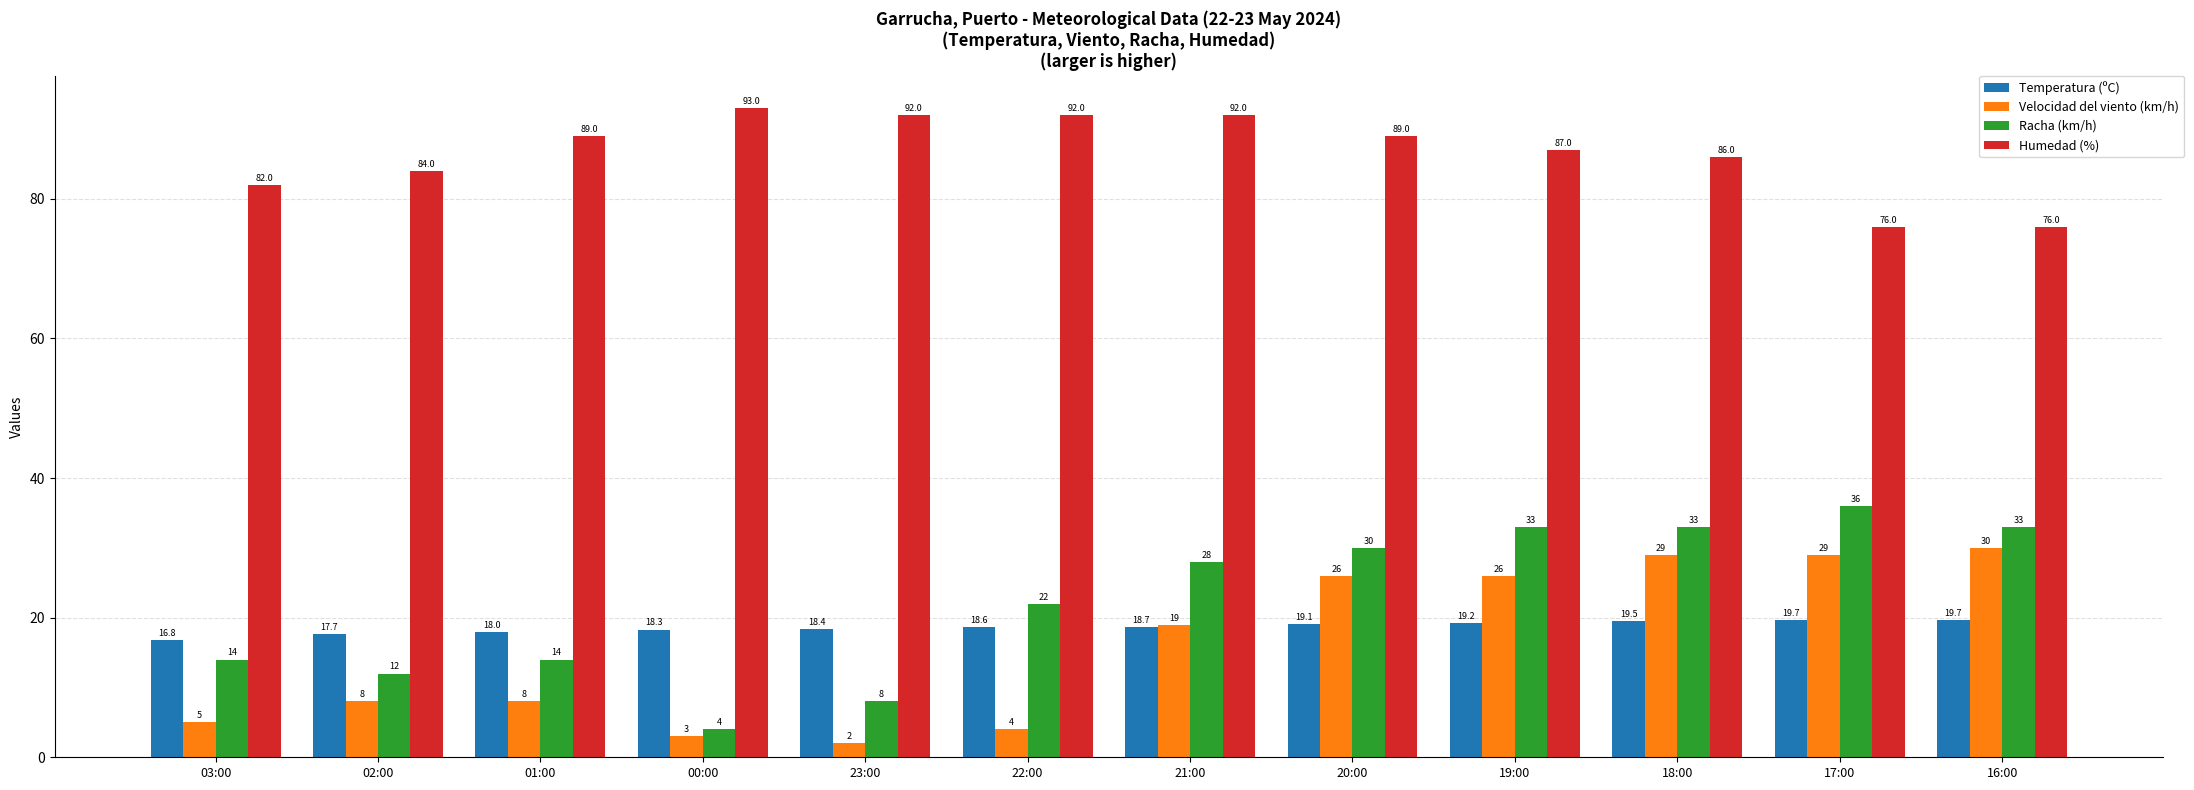

Reading right to left, list all the values displayed in this chart.

Temperatura (ºC): 16:00=19.7	17:00=19.7	18:00=19.5	19:00=19.2	20:00=19.1	21:00=18.7	22:00=18.6	23:00=18.4	00:00=18.3	01:00=18.0	02:00=17.7	03:00=16.8
Velocidad del viento (km/h): 16:00=30.0	17:00=29.0	18:00=29.0	19:00=26.0	20:00=26.0	21:00=19.0	22:00=4.0	23:00=2.0	00:00=3.0	01:00=8.0	02:00=8.0	03:00=5.0
Racha (km/h): 16:00=33.0	17:00=36.0	18:00=33.0	19:00=33.0	20:00=30.0	21:00=28.0	22:00=22.0	23:00=8.0	00:00=4.0	01:00=14.0	02:00=12.0	03:00=14.0
Humedad (%): 16:00=76.0	17:00=76.0	18:00=86.0	19:00=87.0	20:00=89.0	21:00=92.0	22:00=92.0	23:00=92.0	00:00=93.0	01:00=89.0	02:00=84.0	03:00=82.0